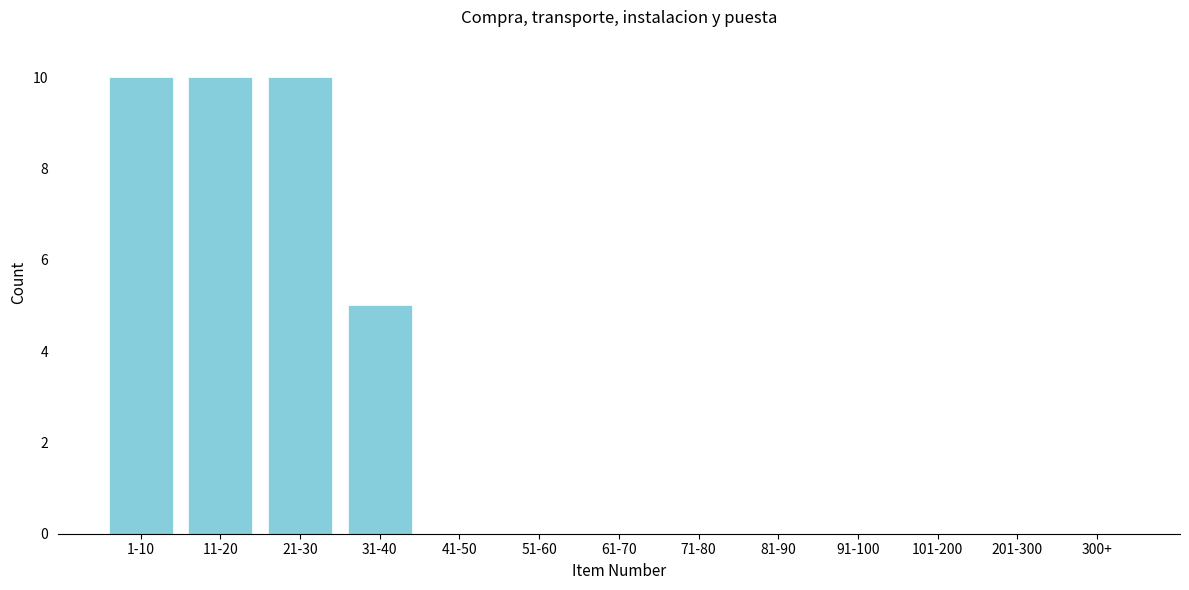

Reading right to left, transcribe all the data shown in this chart.

300+=0	201-300=0	101-200=0	91-100=0	81-90=0	71-80=0	61-70=0	51-60=0	41-50=0	31-40=5	21-30=10	11-20=10	1-10=10